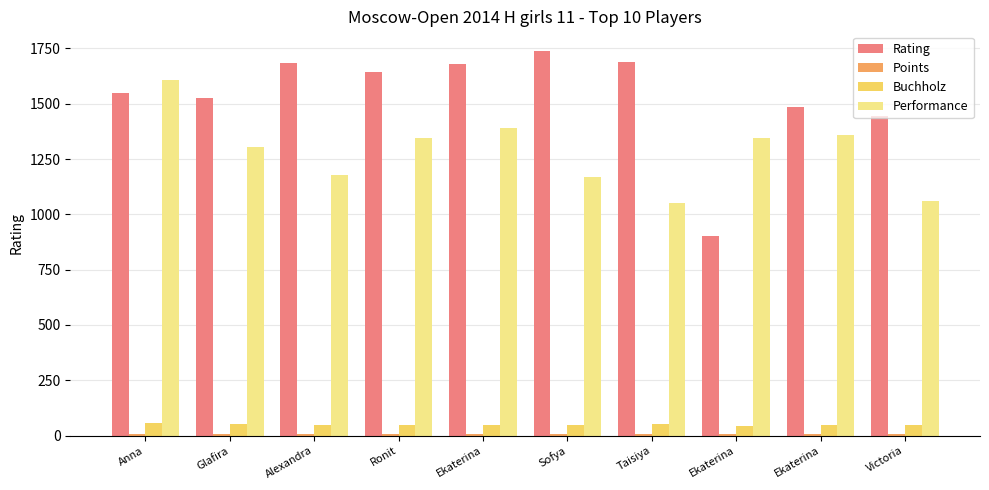

Between Ekaterina and Glafira, which is larger?

Glafira